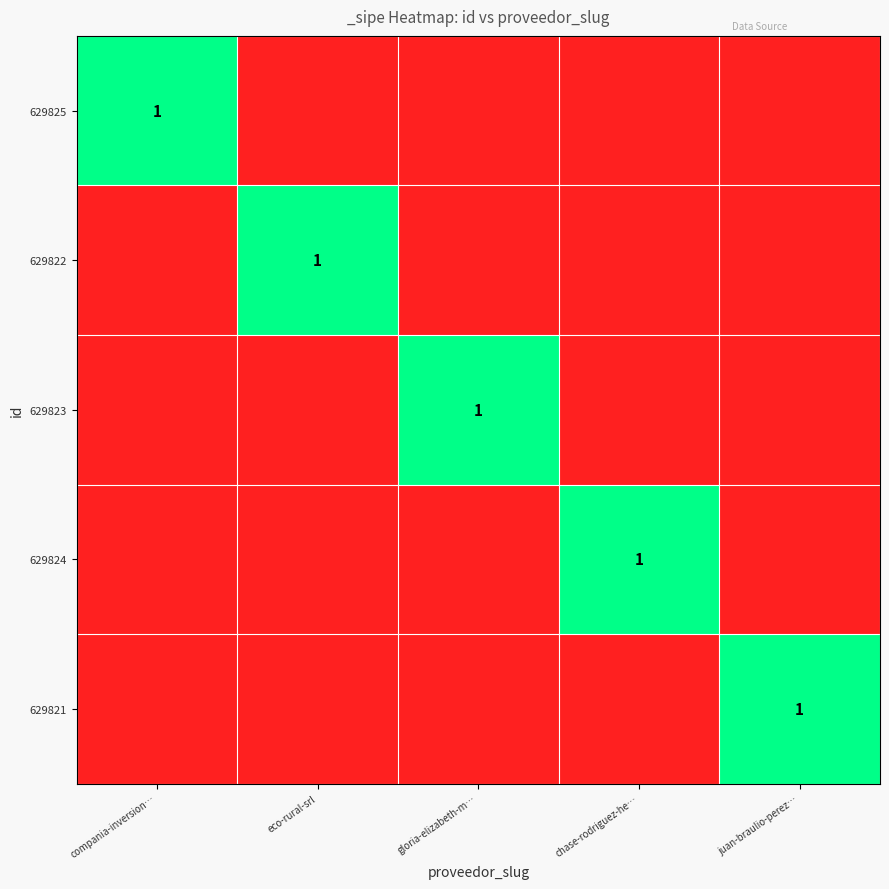

What is the greatest value displayed?

1